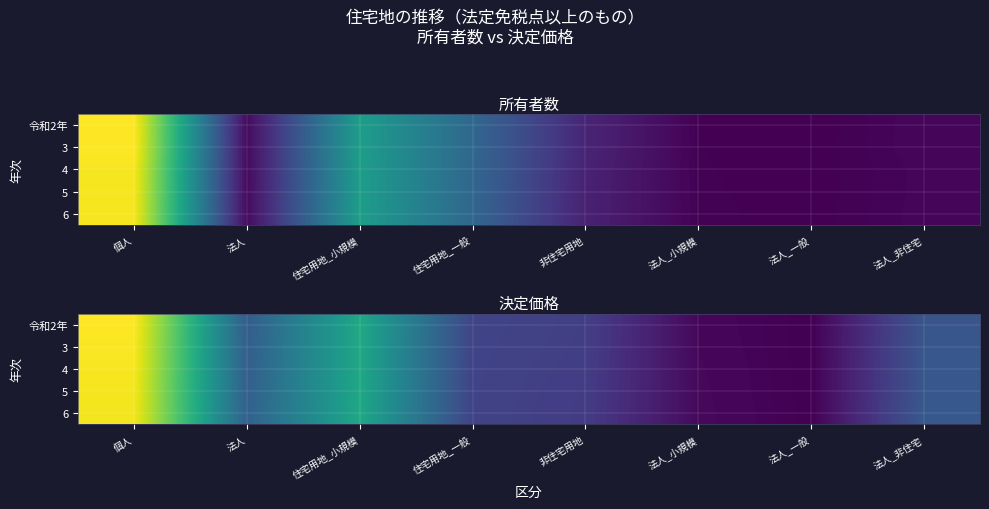

At which label is 6 closest to 9337655?

住宅用地_小規模